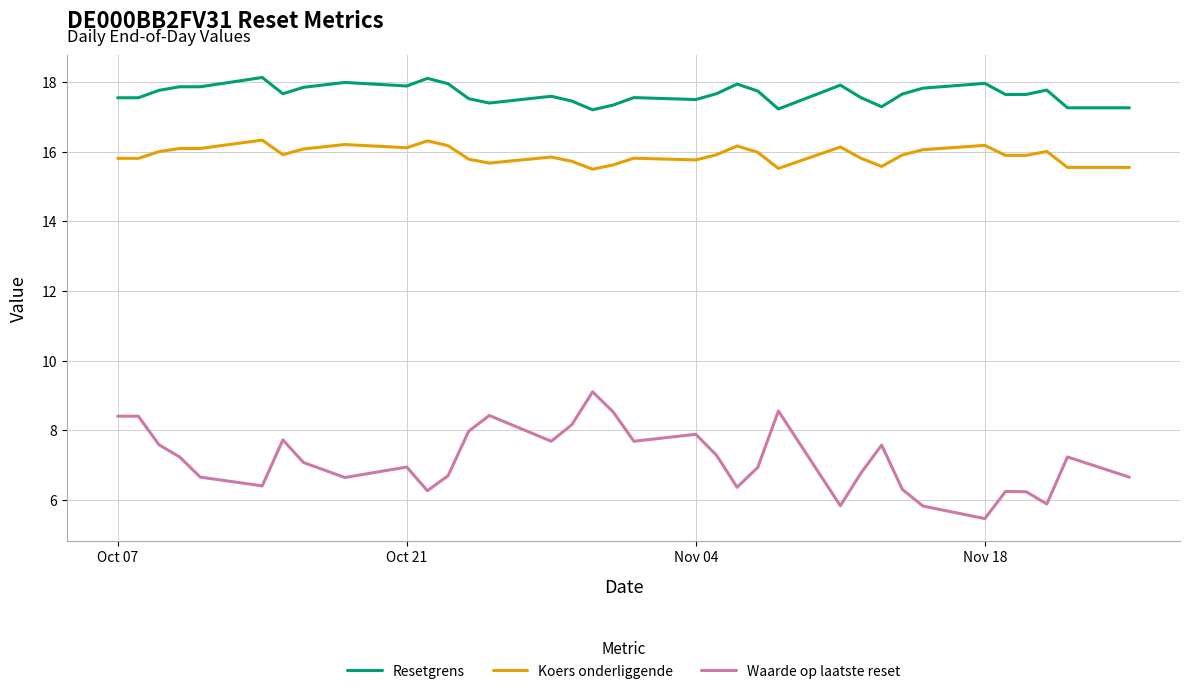

What are all the series names shown in the legend?

Resetgrens, Koers onderliggende, Waarde op laatste reset